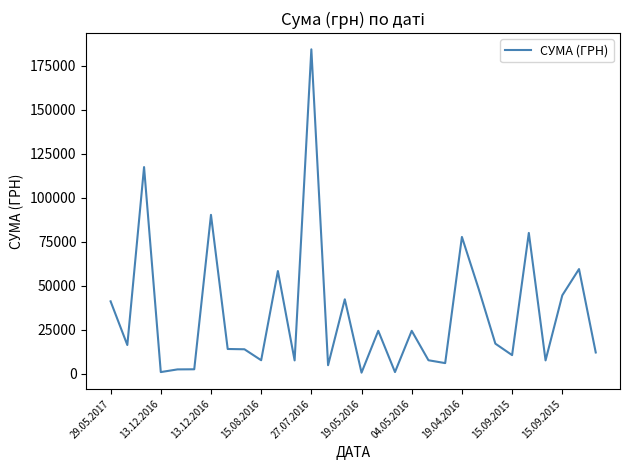

What is the greatest value displayed?

184432.0